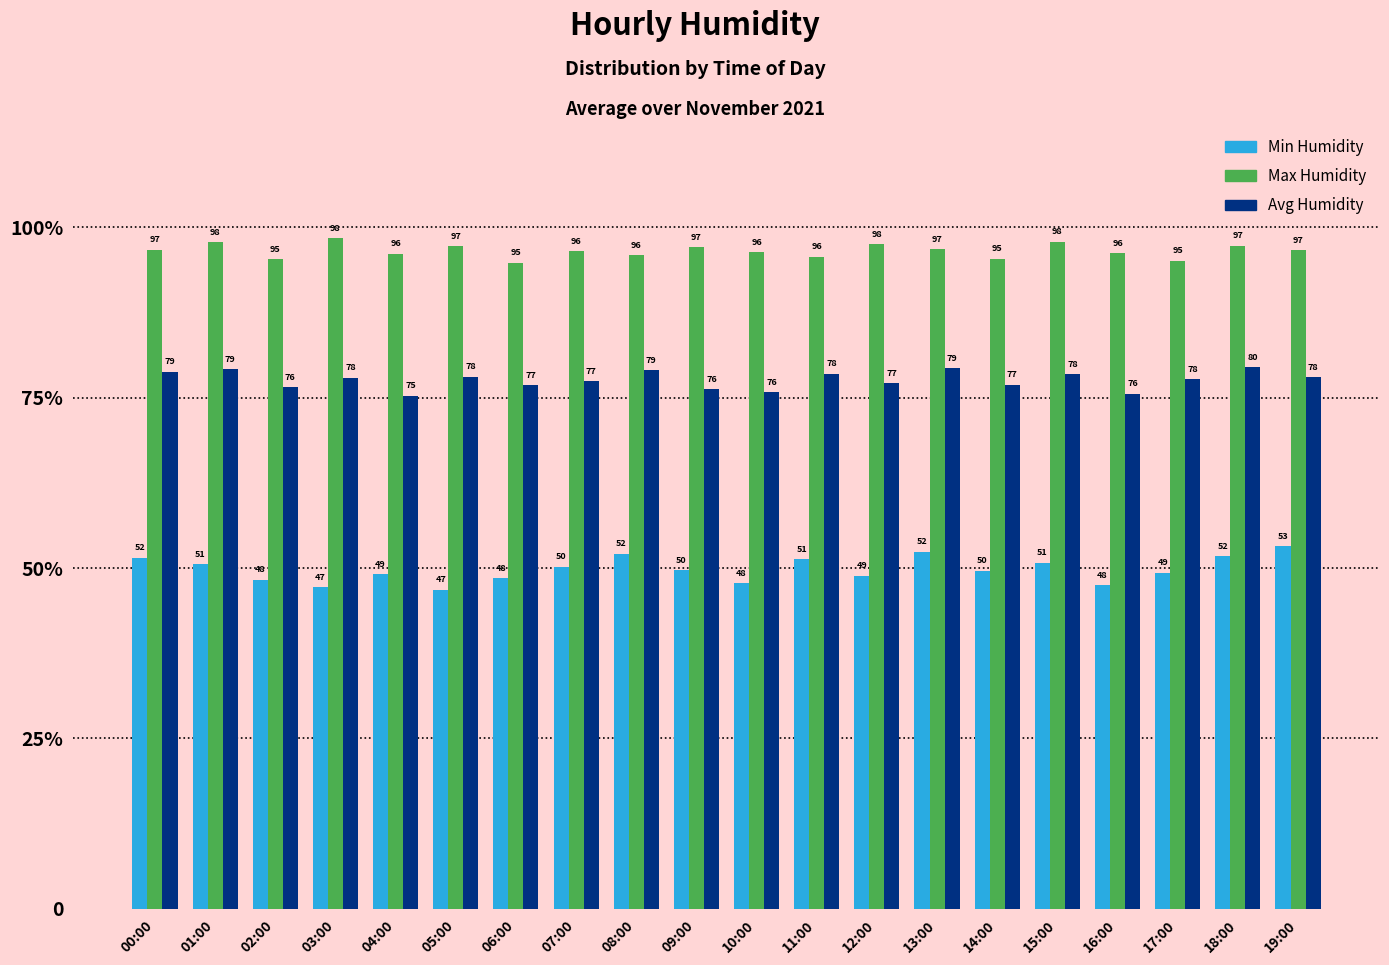

At which label does Avg Humidity reach its peak?

18:00